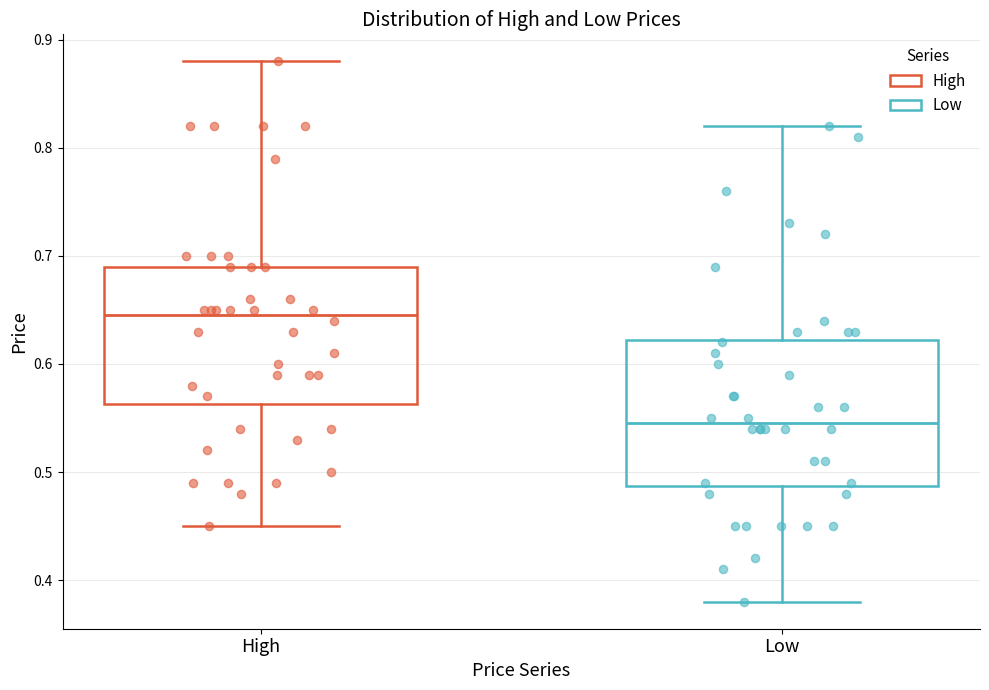

Reading left to right, read every box against the y-axis: the position of its median line, the range the box covers, and the ends of its whiskers. The values are not printed on the chart, so give them approximately, as read against the axis.

High: median 0.65, box 0.56 to 0.69, whiskers 0.45 to 0.88
Low: median 0.55, box 0.49 to 0.62, whiskers 0.38 to 0.82